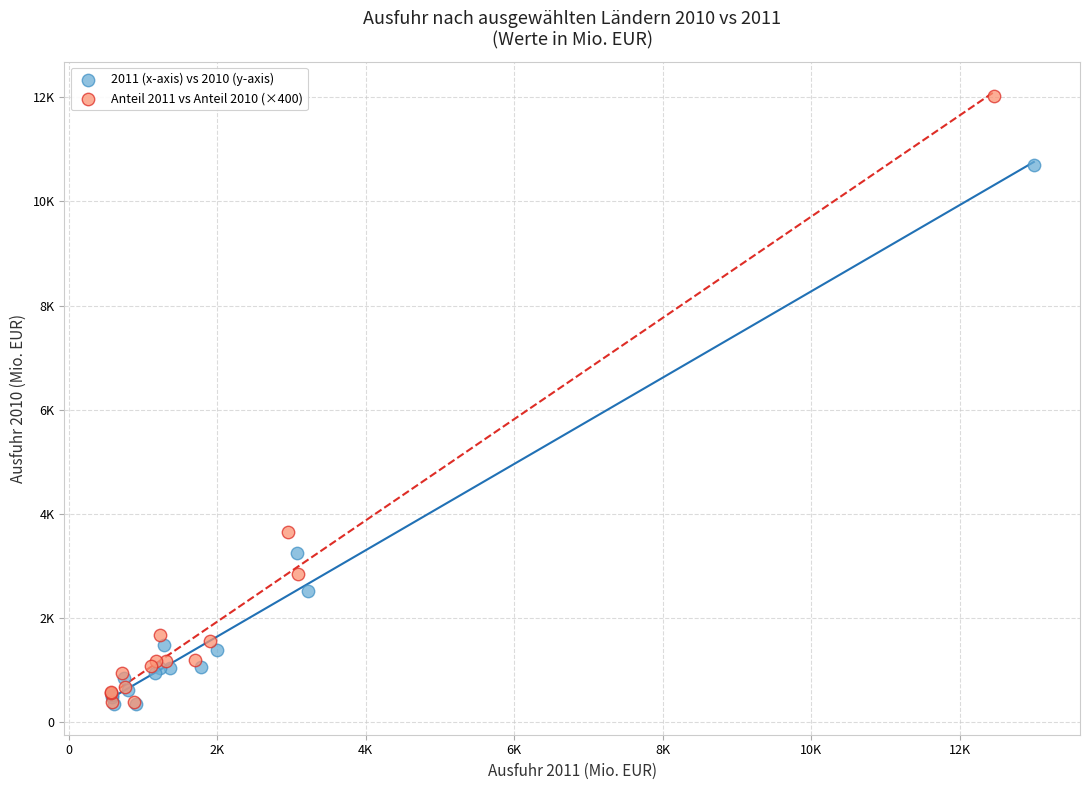

What are all the series names shown in the legend?

2011 (x-axis) vs 2010 (y-axis), Anteil 2011 vs Anteil 2010 (×400)